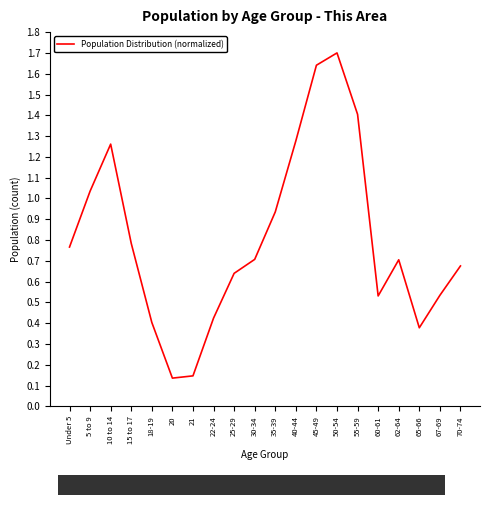

The chart shows a value of 0.6 at 65-66. True or false?

False